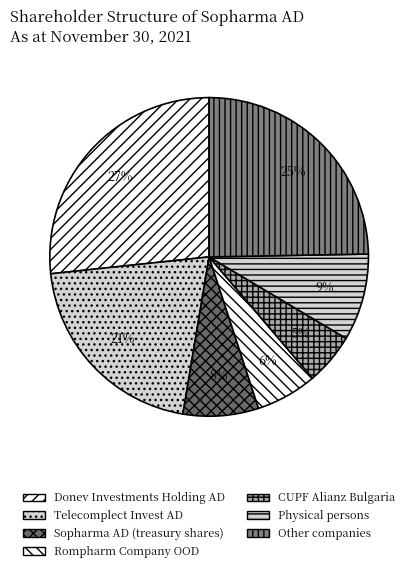

How many slices are in this pie chart?

7